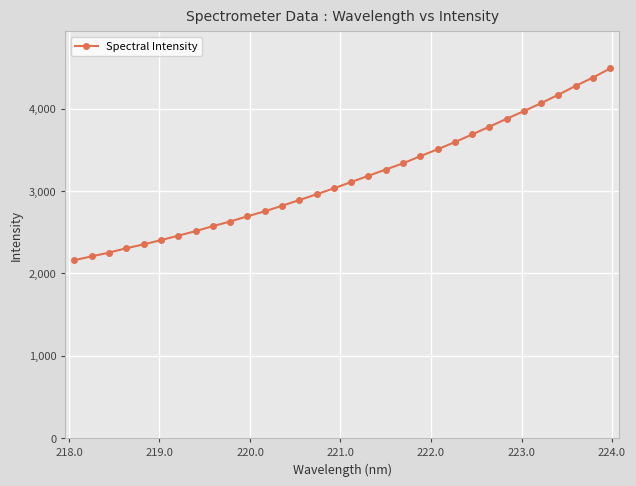

What is the sum of all values?

101080.0